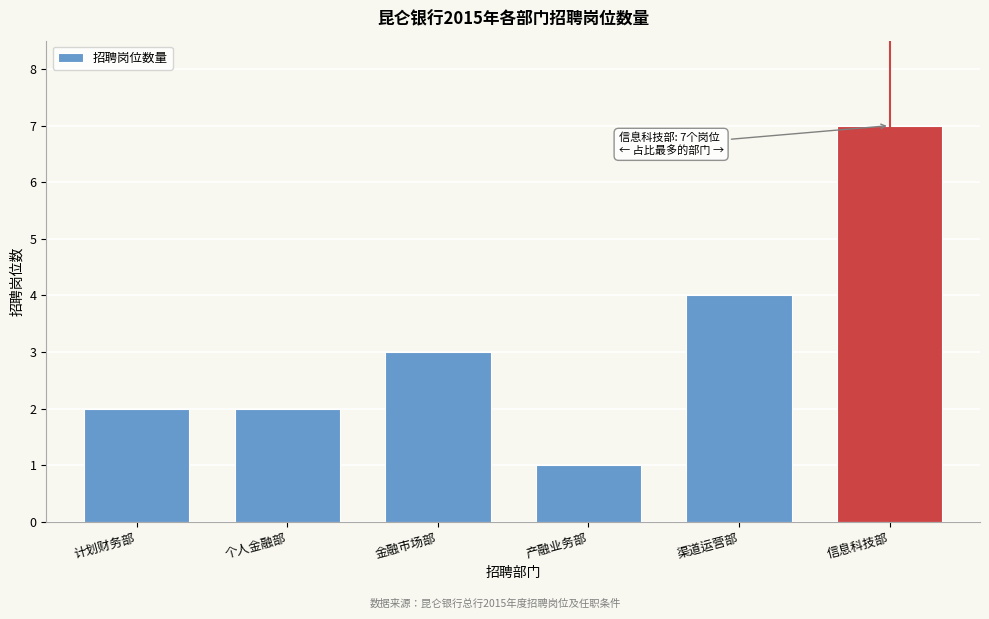

Reading left to right, what are all the values shown in this chart?

2	2	3	1	4	7